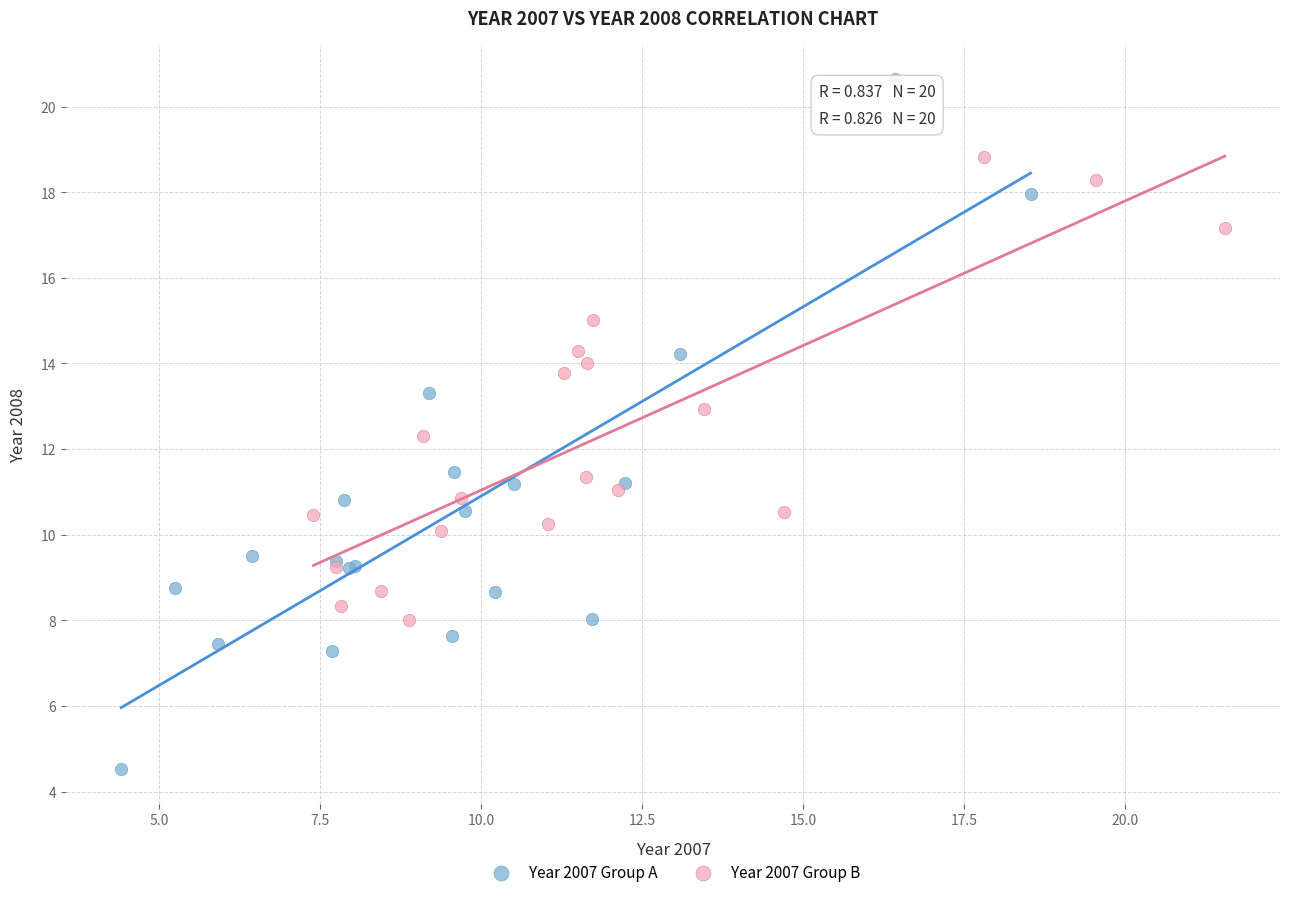

Which series reaches the minimum Y coordinate?

Year 2007 Group A